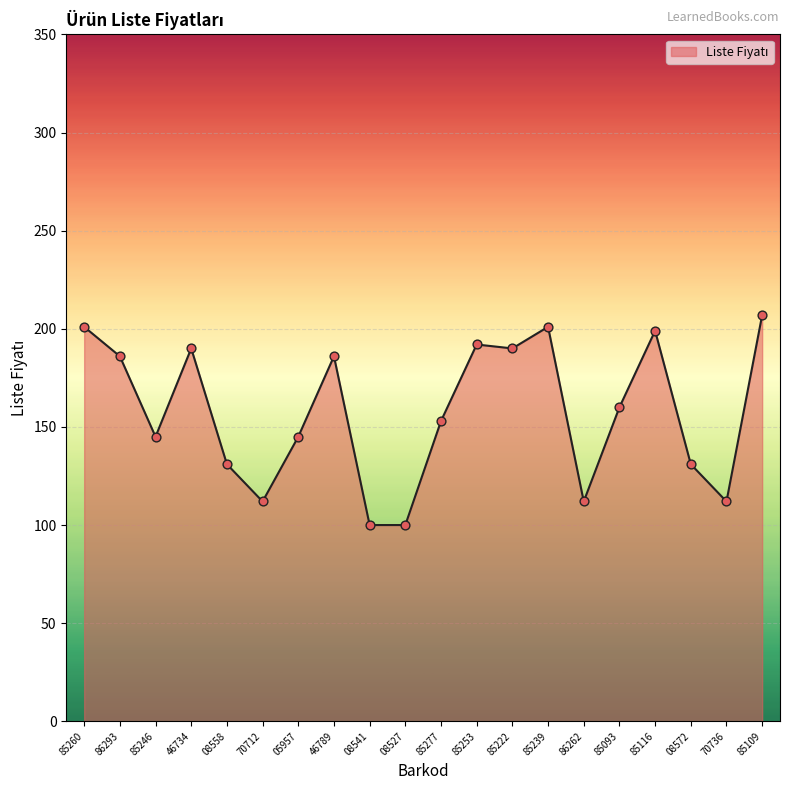

Which has a higher value, 08572 or 86262?

08572